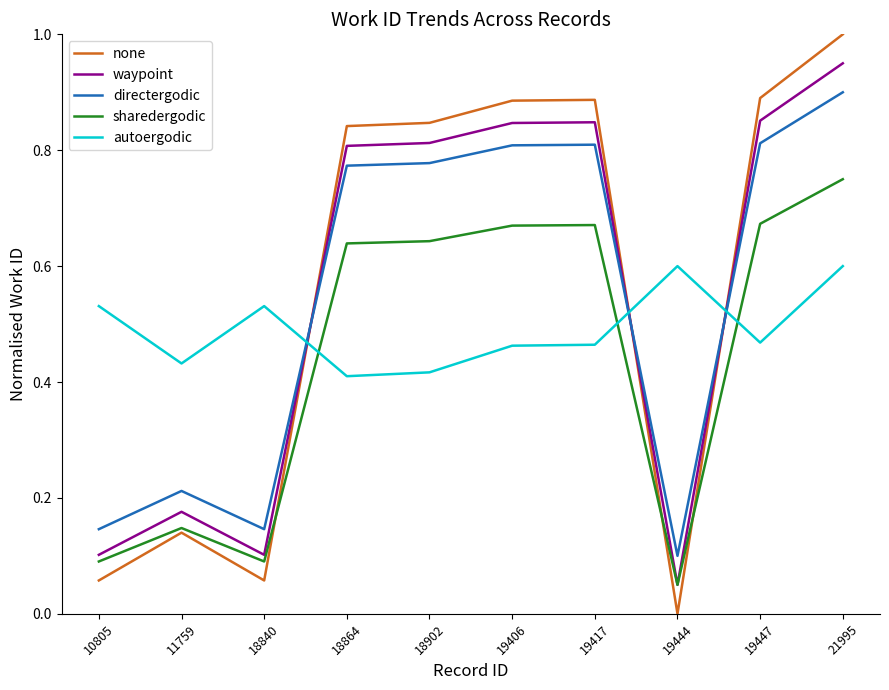

Which category has the highest value across all series?

21995